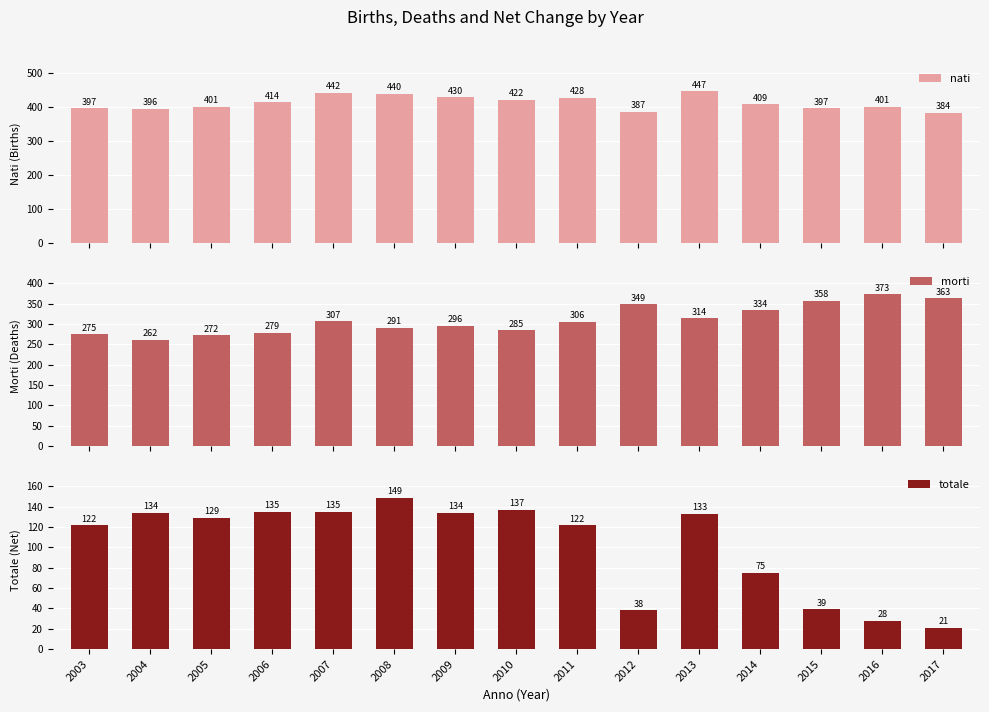

Which series has the largest total across all categories?

nati